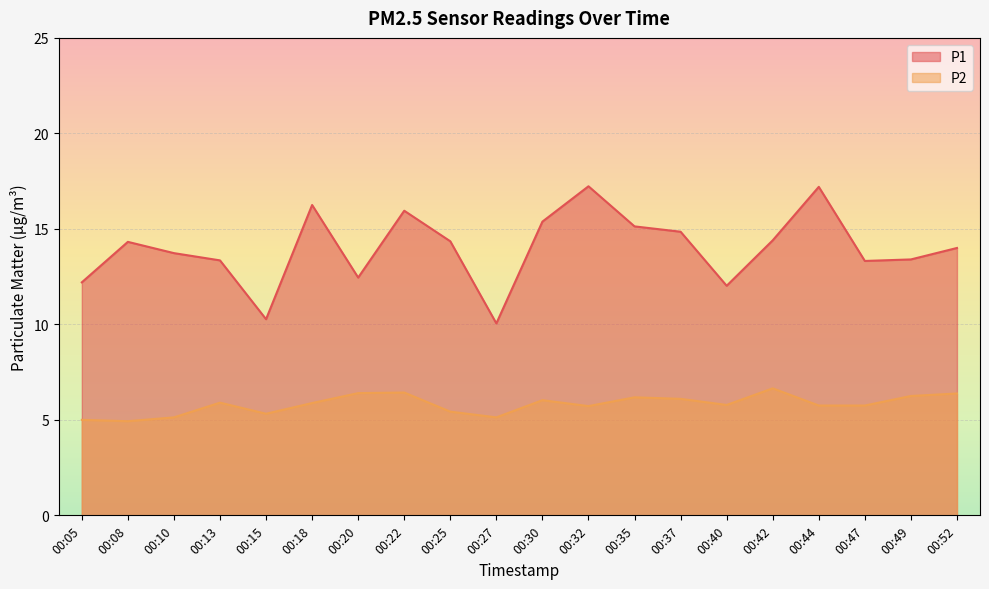

What is the spread (max minus min) of values at 00:25?

8.9